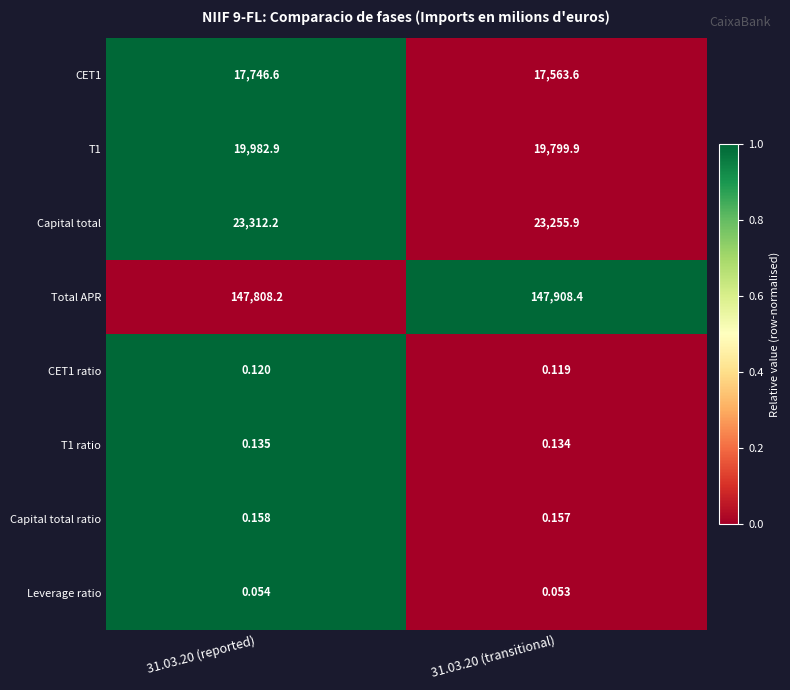

Which series has the largest total across all categories?

Total APR